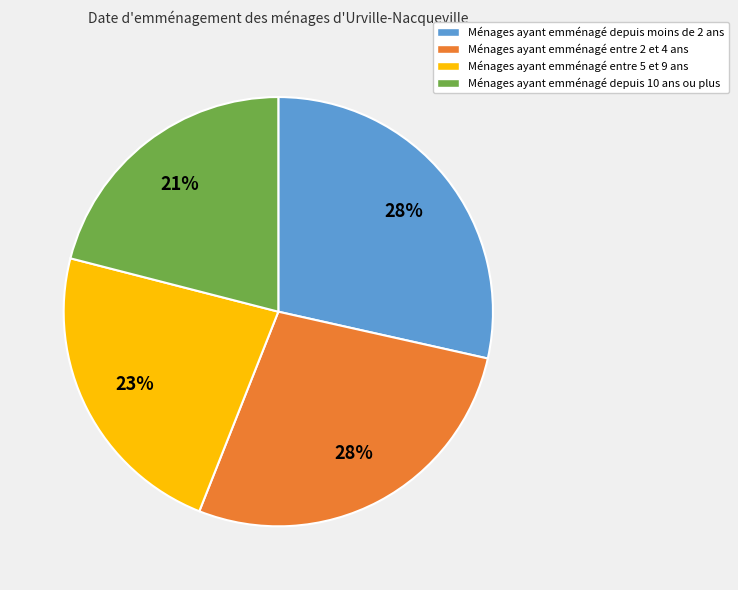

Which slice is the smallest?

Ménages ayant emménagé depuis 10 ans ou plus